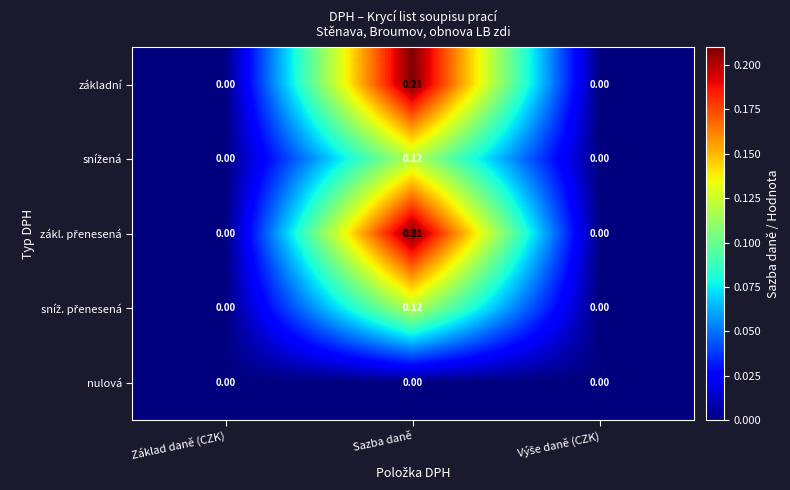

Count the number of data series in this chart.

5